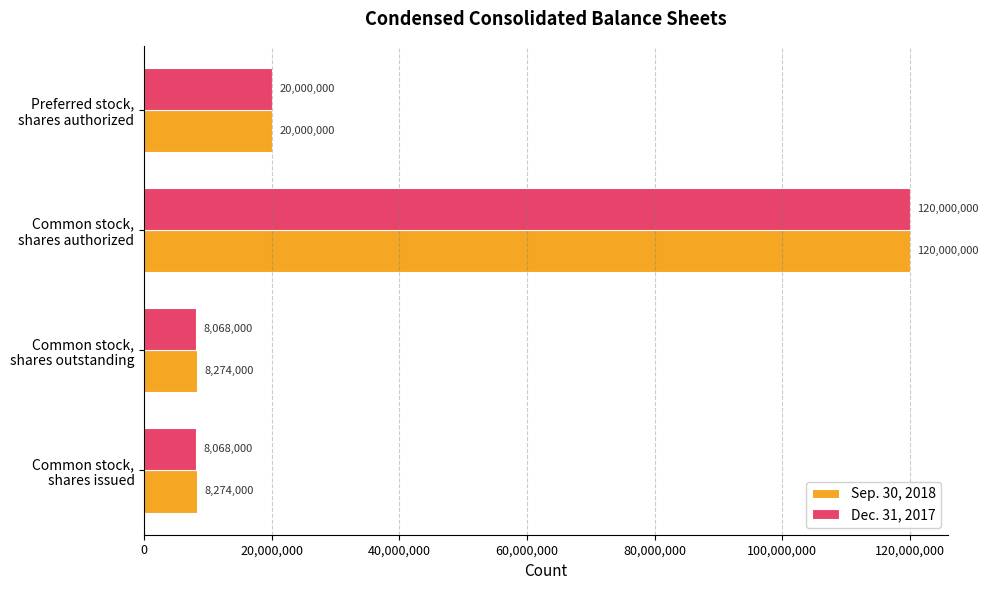

Which category has the highest value in the Sep. 30, 2018 series?

Common stock,
shares authorized